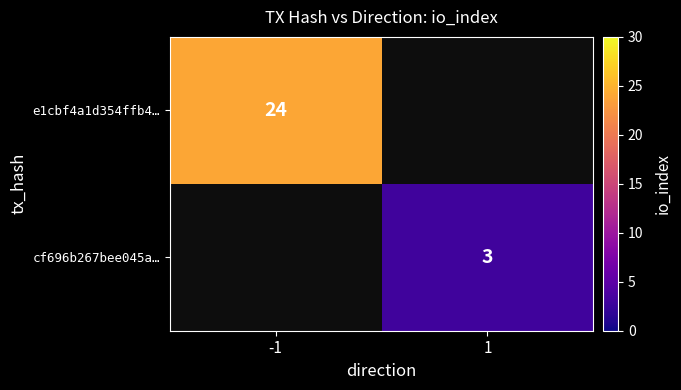

True or false: e1cbf4a1d354ffb4… has a value of 10 at -1.

False